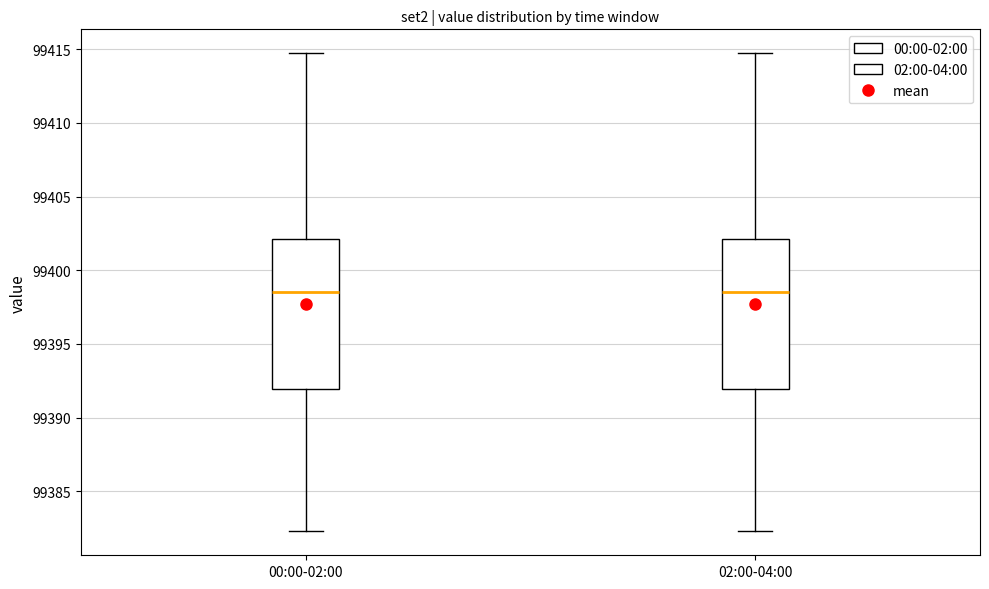

Reading left to right, read every box against the y-axis: the position of its median line, the range the box covers, and the ends of its whiskers. The values are not printed on the chart, so give them approximately, as read against the axis.

00:00-02:00: median 99398.5, box 99392.0 to 99402.0, whiskers 99382.5 to 99414.5
02:00-04:00: median 99398.5, box 99392.0 to 99402.0, whiskers 99382.5 to 99414.5